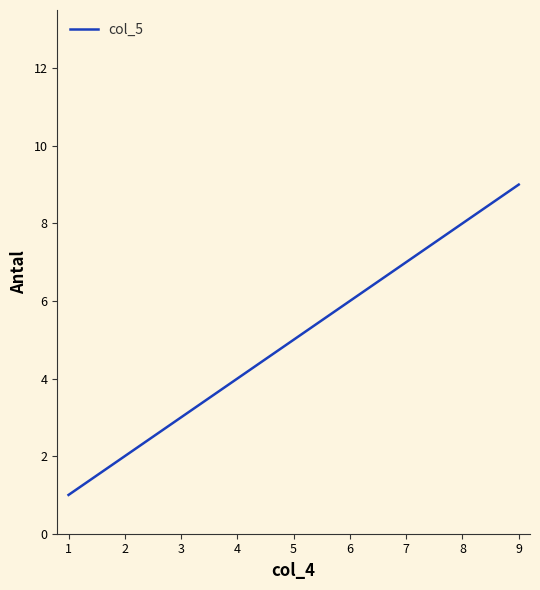

What is the difference between the maximum and minimum values?

8